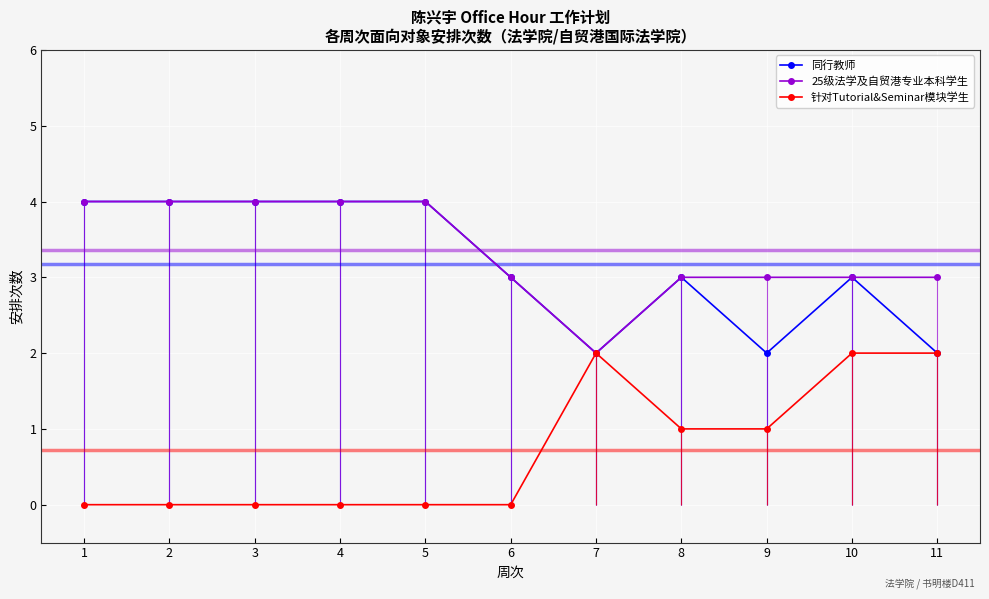

What is the spread (max minus min) of values at 5?

4